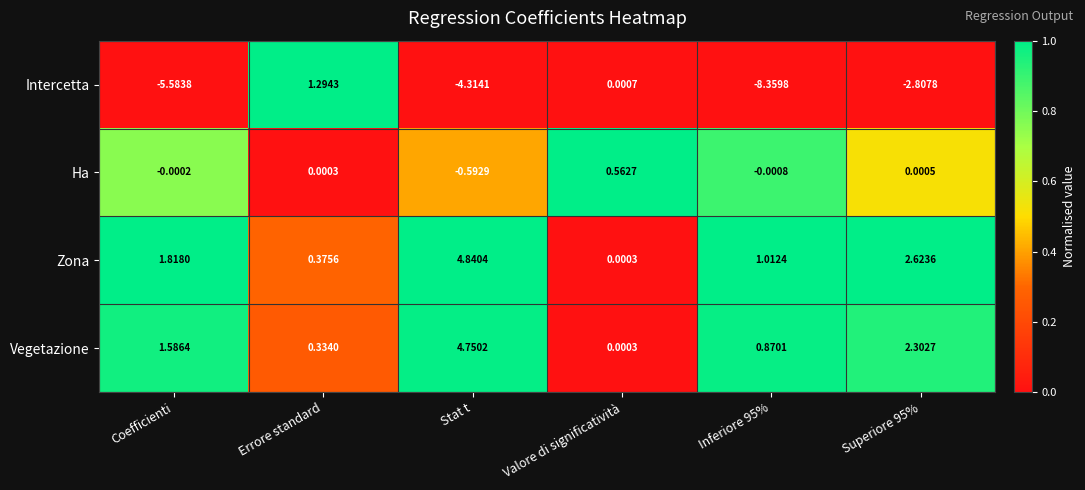

Which category has the highest value in the Vegetazione series?

Stat t